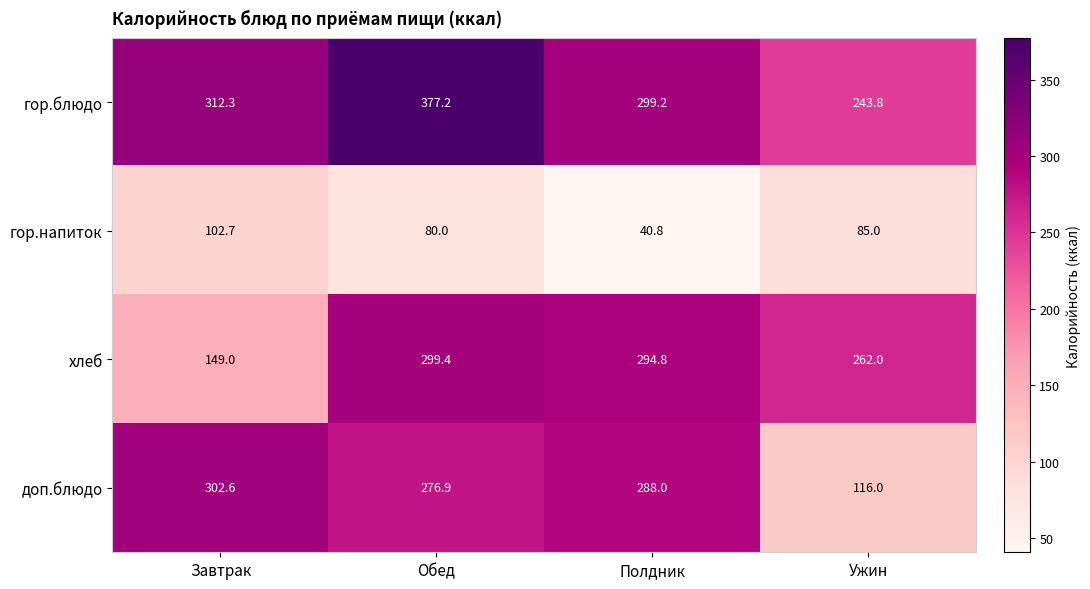

At which label does хлеб reach its peak?

Обед